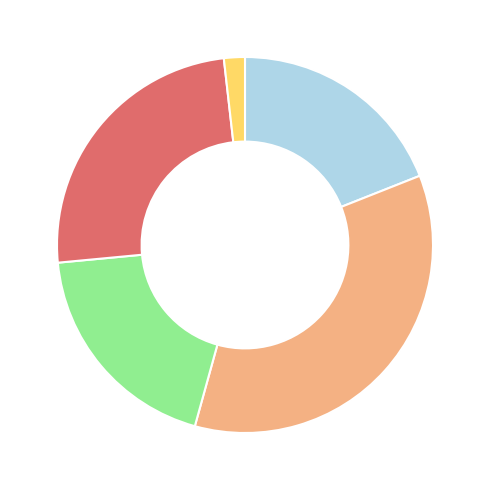

Is there any slice that represents more than half of the pie?

No